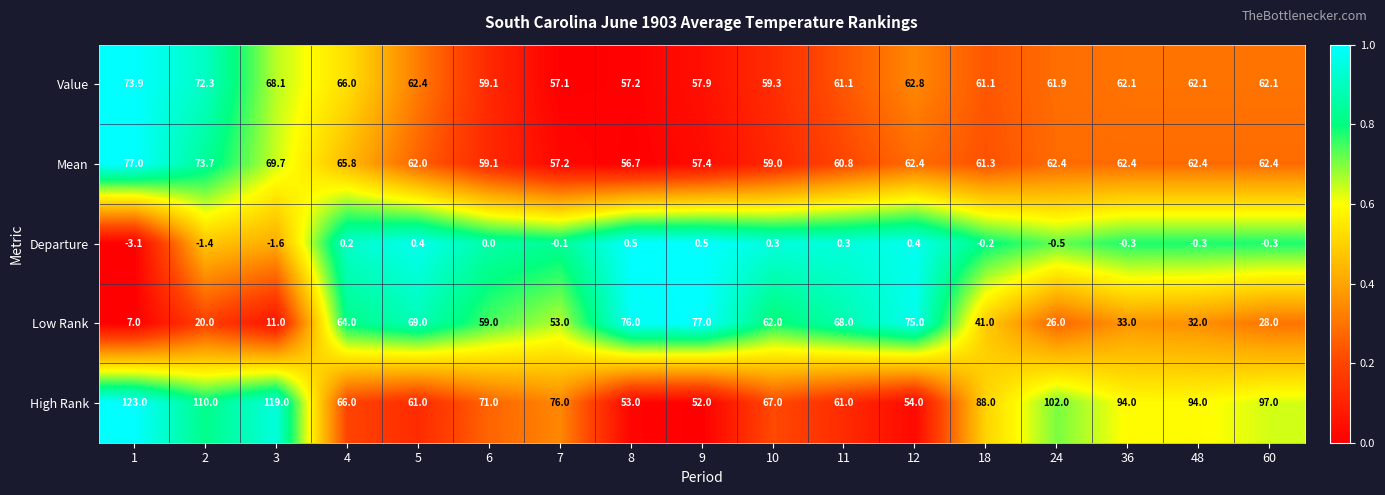

What is the difference between the maximum and minimum values in the Value series?

16.8